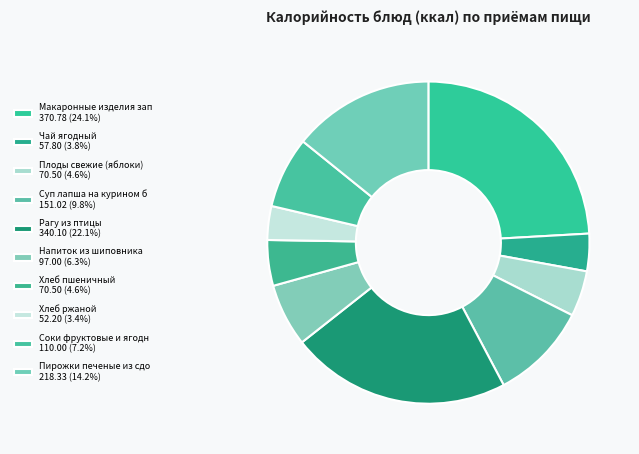

How many segments does this pie chart have?

10